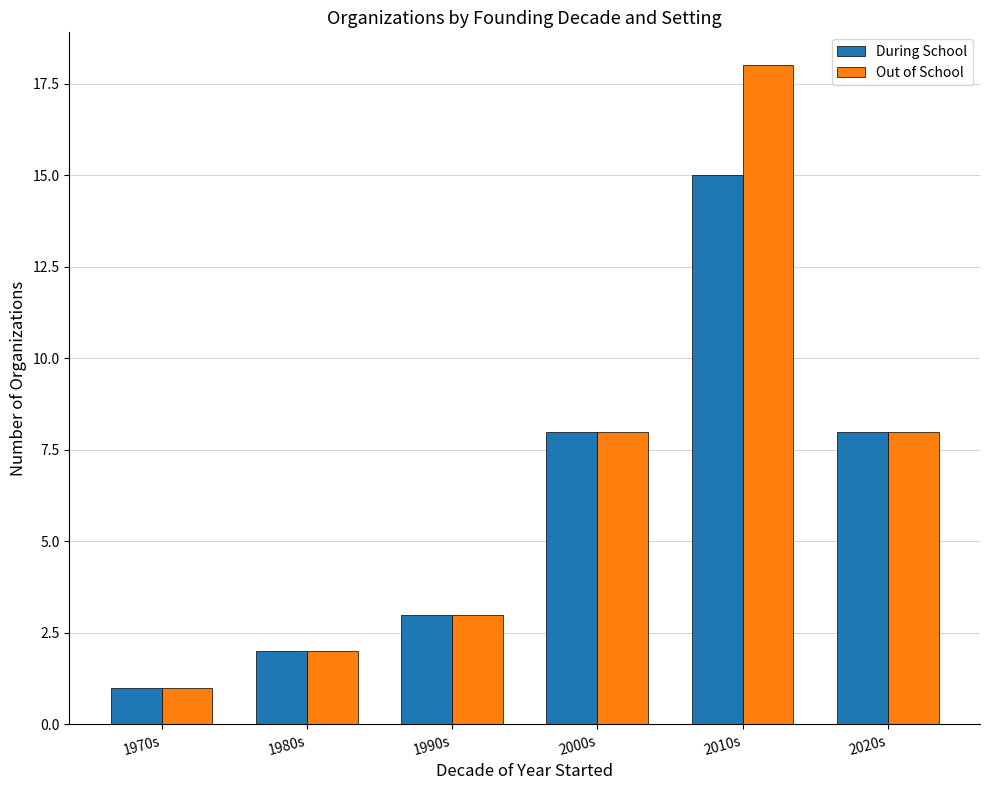

What is the total value across all series at 2020s?

16